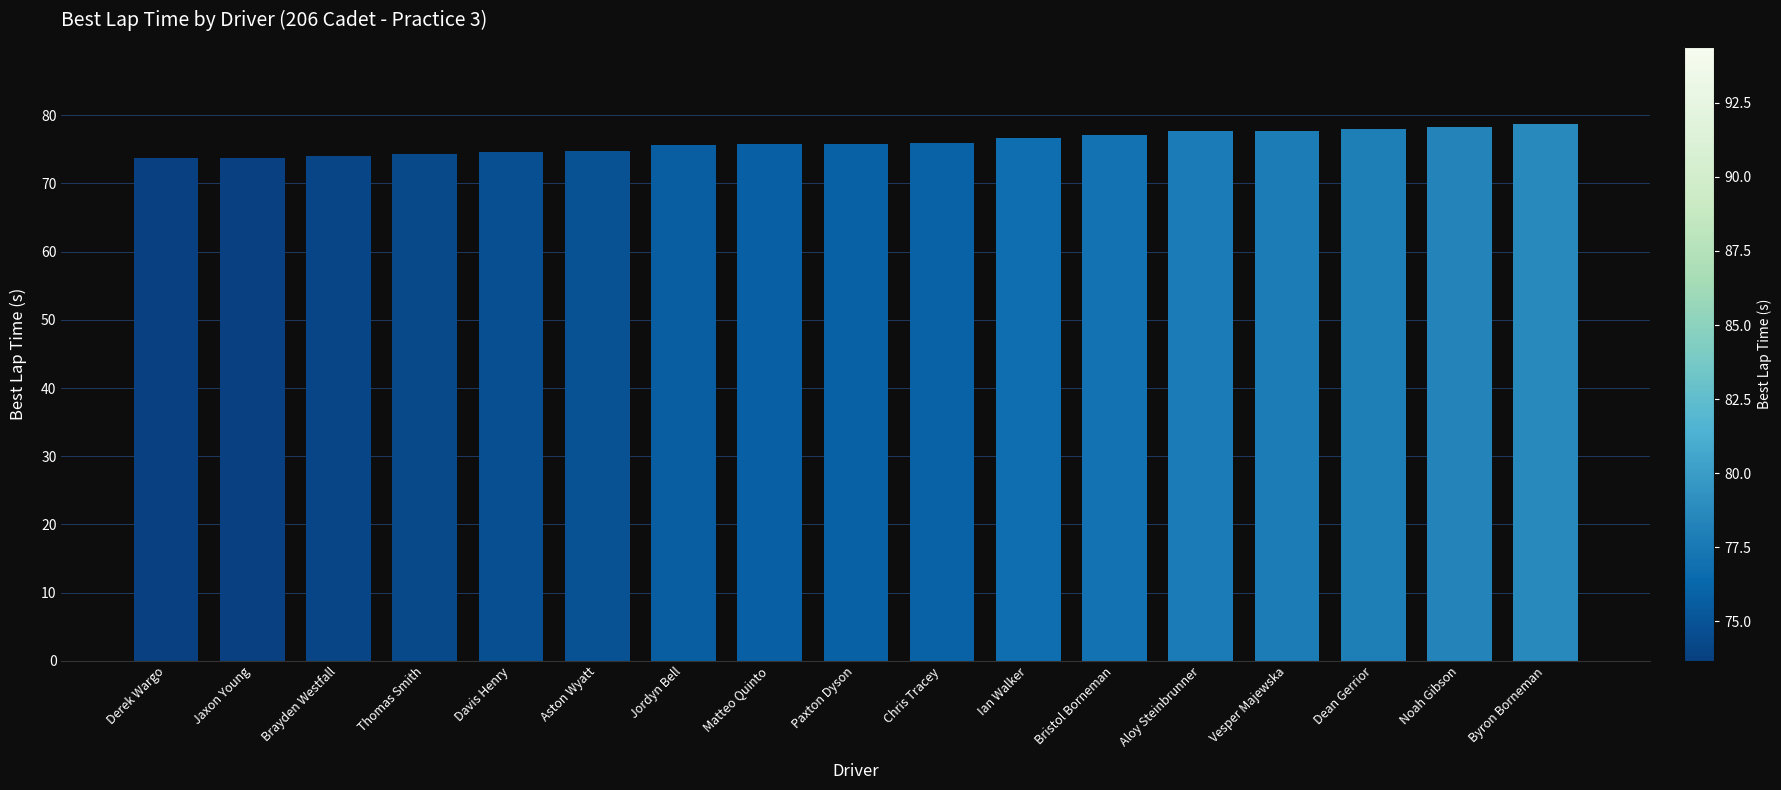

The chart shows a value of 76.7 at Ian Walker. True or false?

True